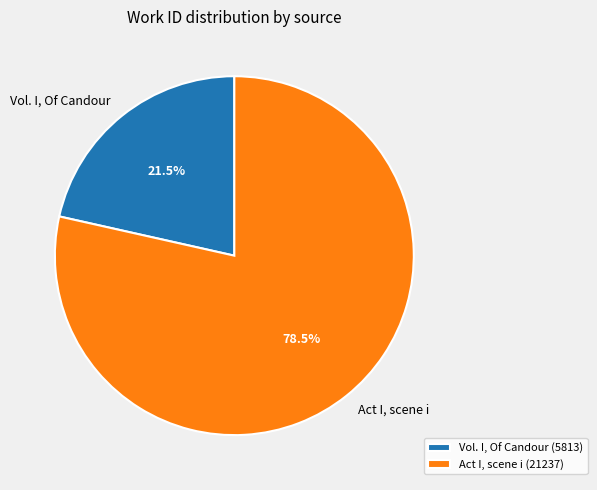

What is the total percentage of Vol. I, Of Candour and Act I, scene i?

100.0%